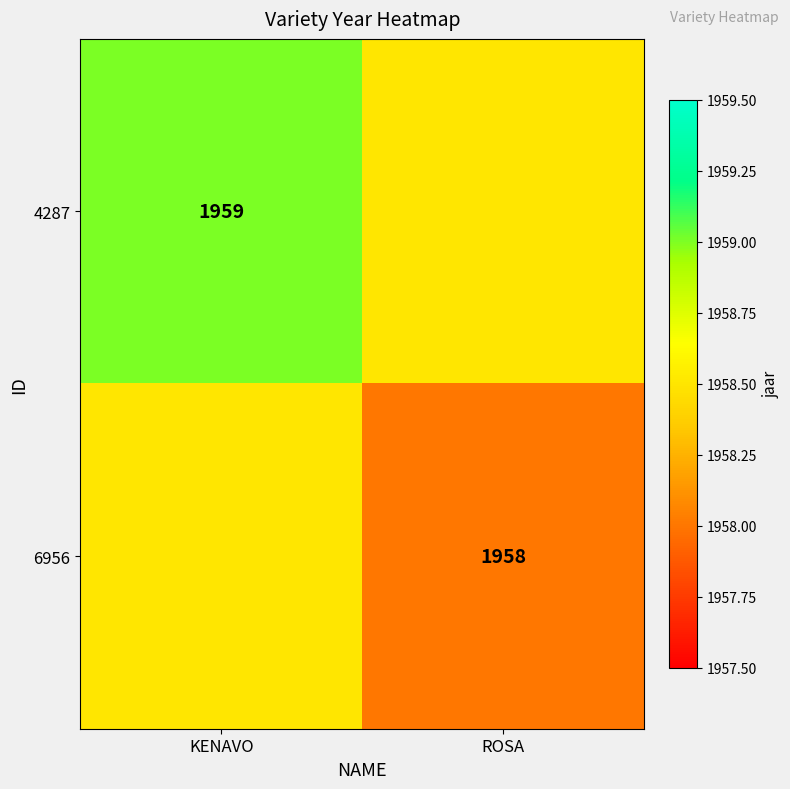

How many series are shown in this chart?

2